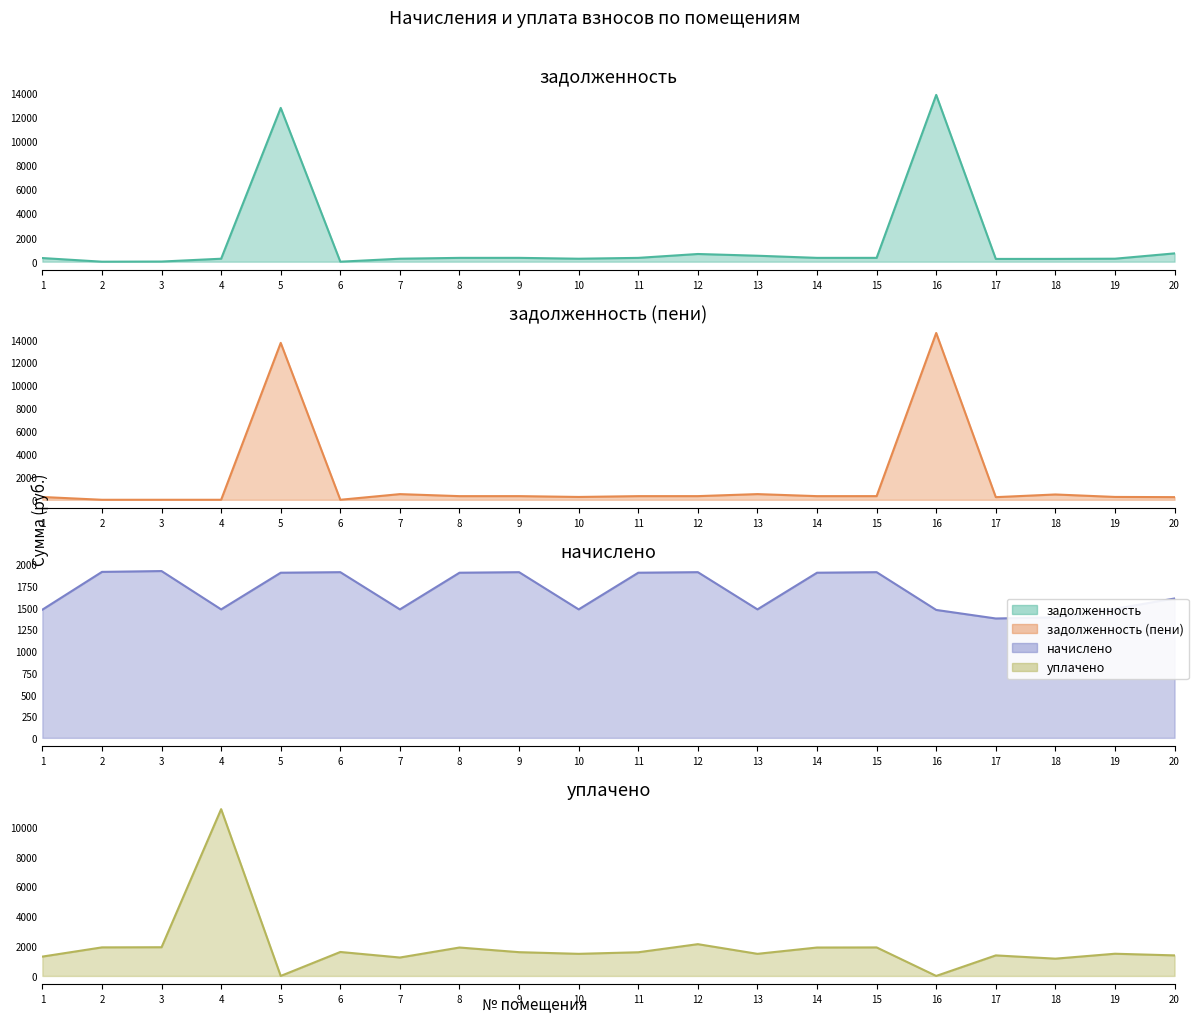

At which label is начислено closest to 1650?

20